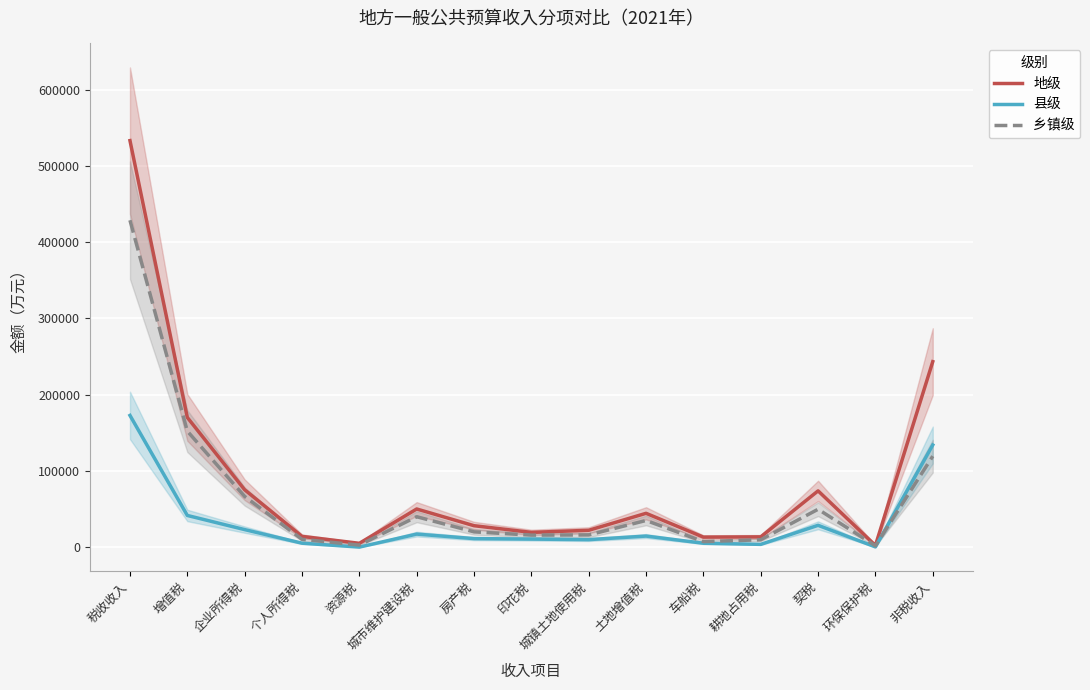

Which category has the lowest value across all series?

资源税